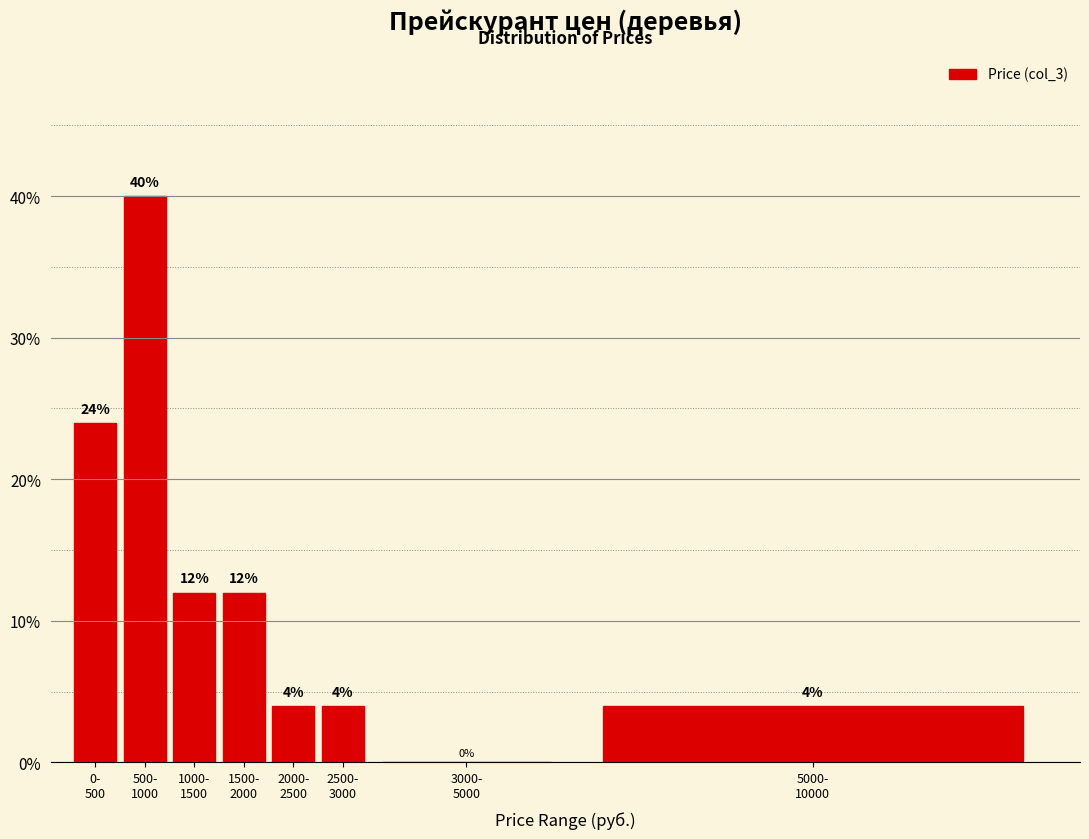

How many values are between 4 and 24?

6